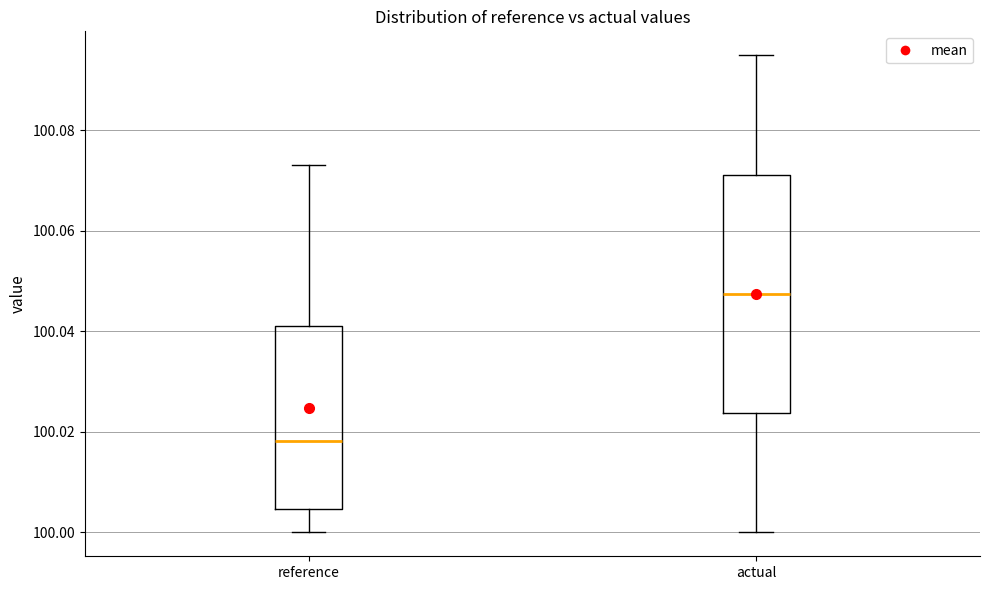

Which box is the tallest, from its lower edge to its upper edge?

actual